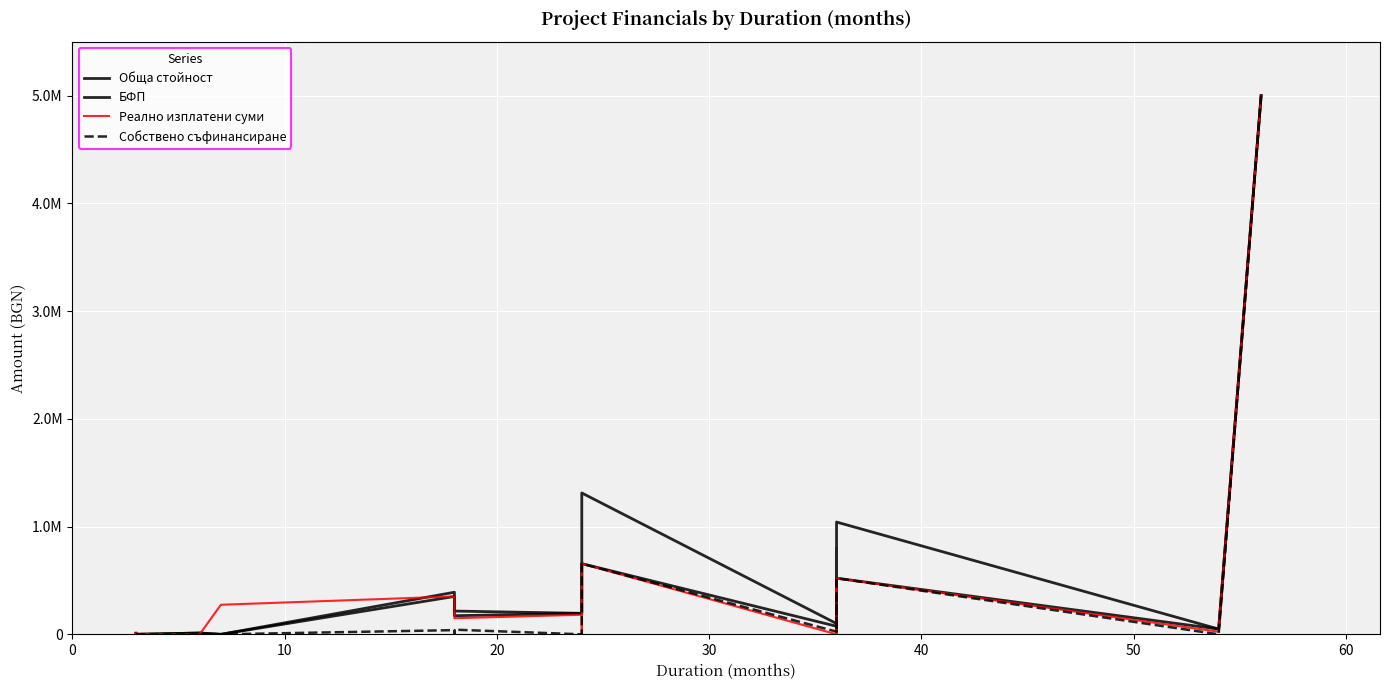

What is the value of the Реално изплатени суми point at the 14th from the left?

440055.8